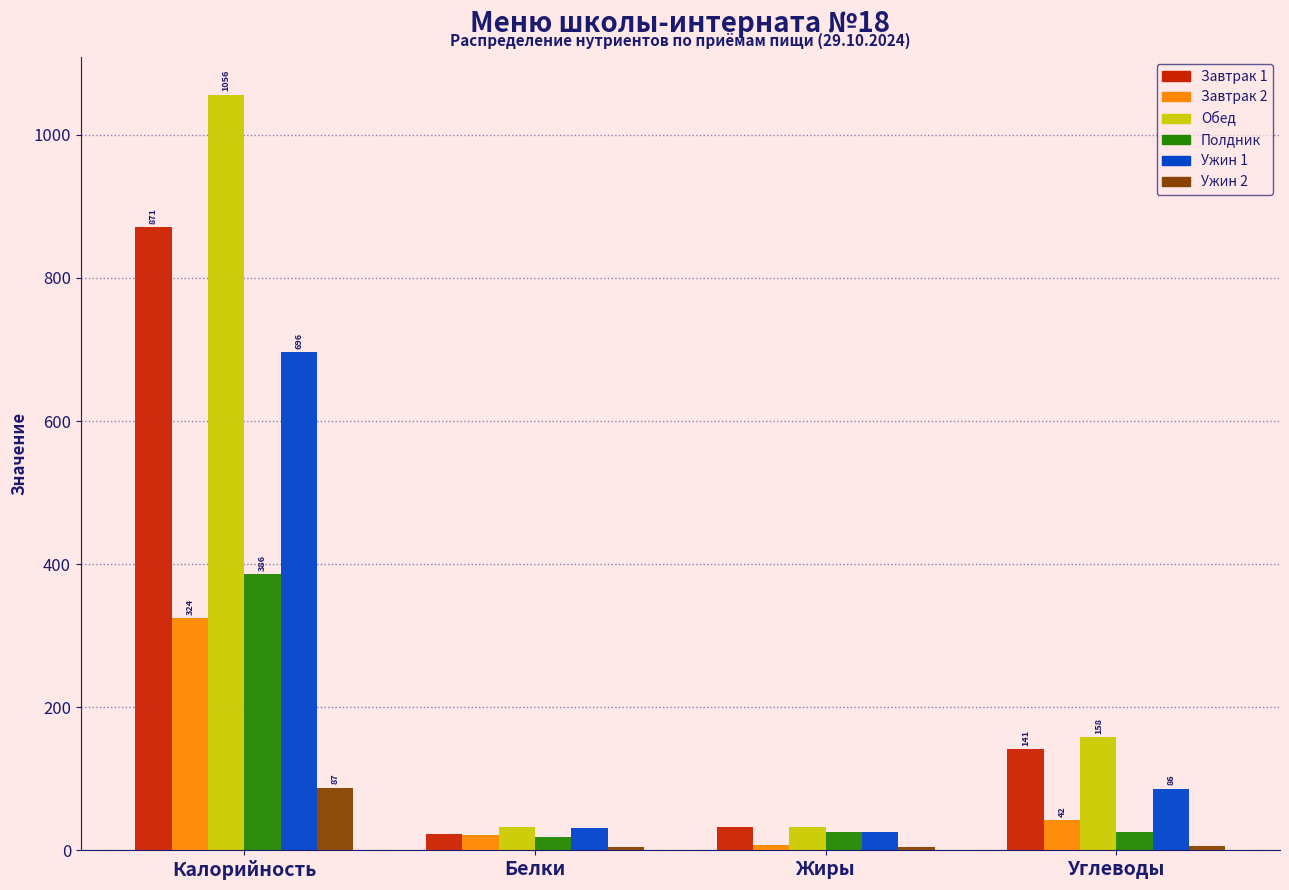

What is the approximate value of Полдник at Калорийность?

386